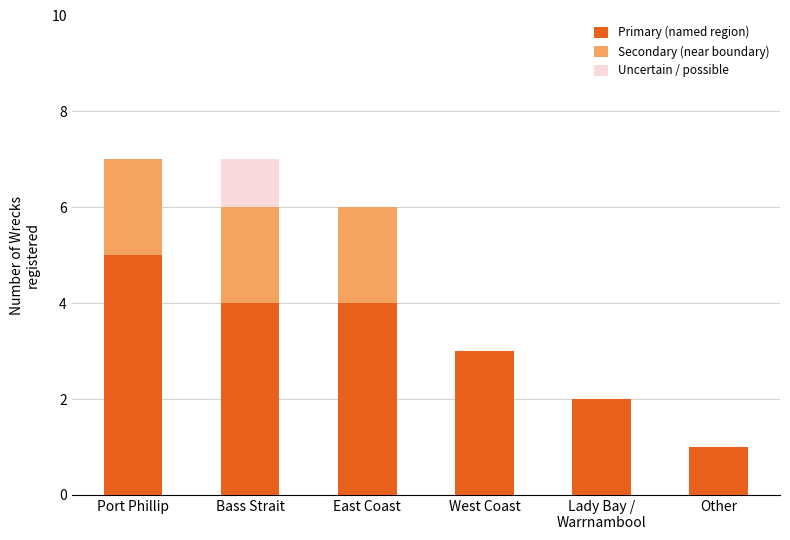

What is the total value across all series at East Coast?

6